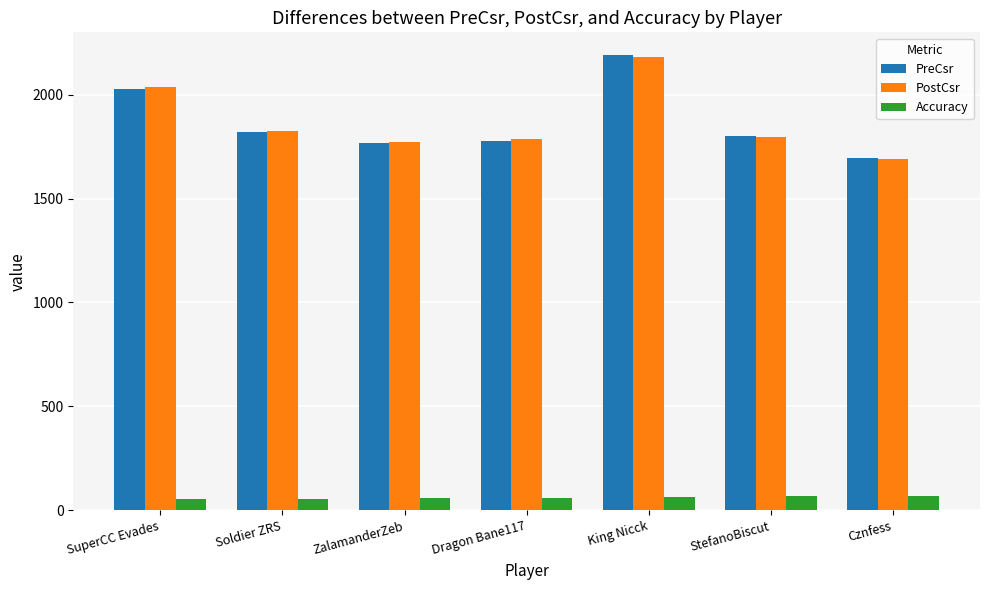

At which label does PostCsr first exceed 1795?

SuperCC Evades